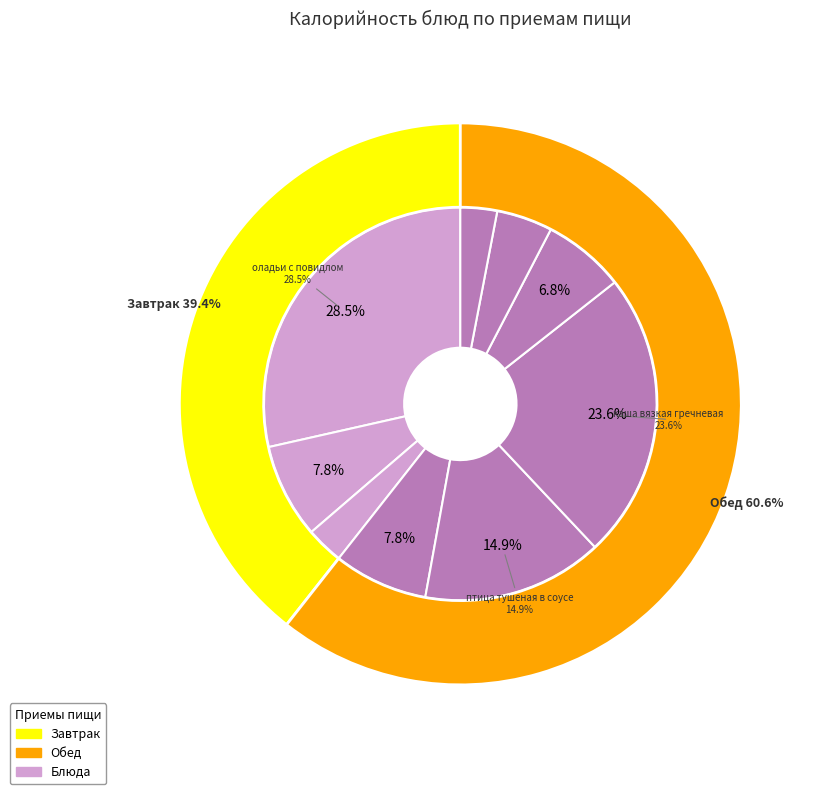

Does плоды свежие account for over 50% of the chart?

No